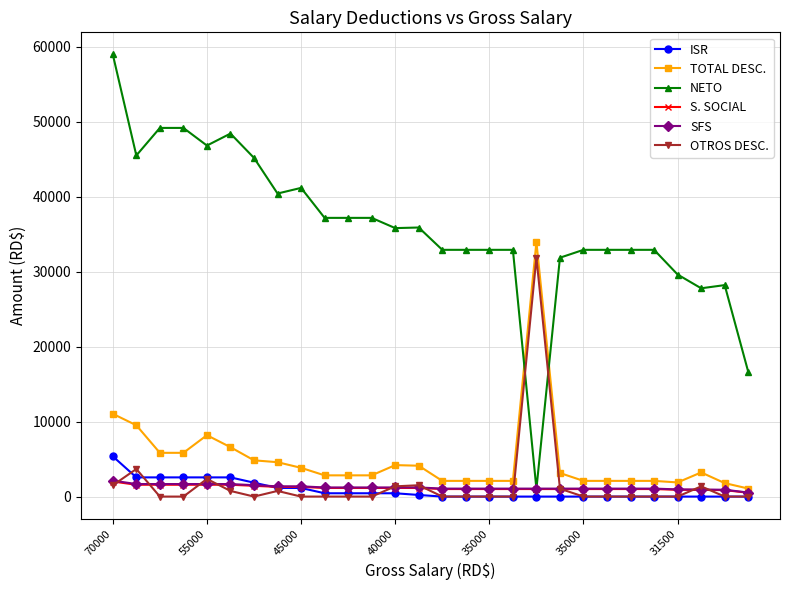

What is the average value of the NETO series?

35940.1